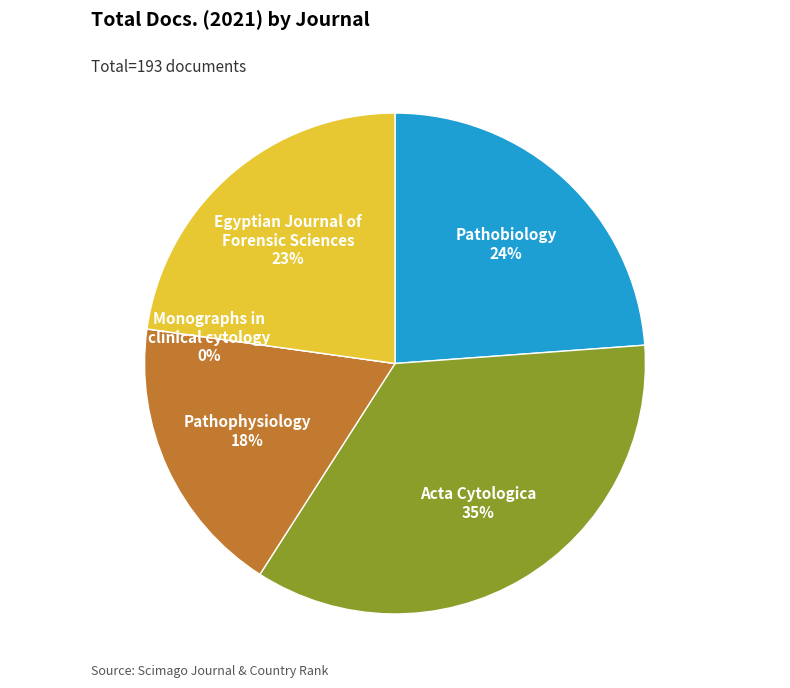

Does Monographs in
clinical cytology represent more than half of the total?

No